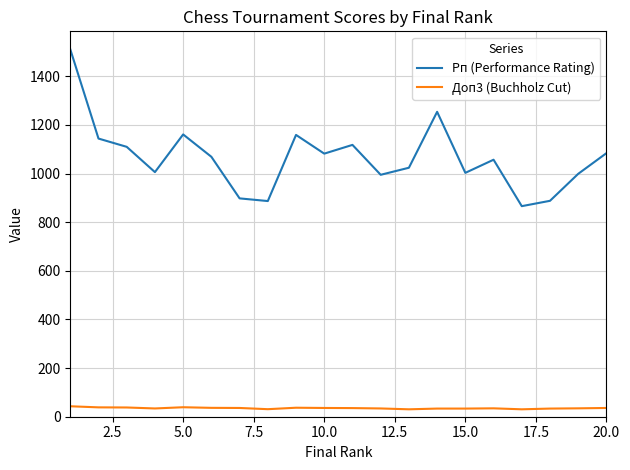

True or false: Доп3 (Buchholz Cut) and Рп (Performance Rating) cross at least once.

False